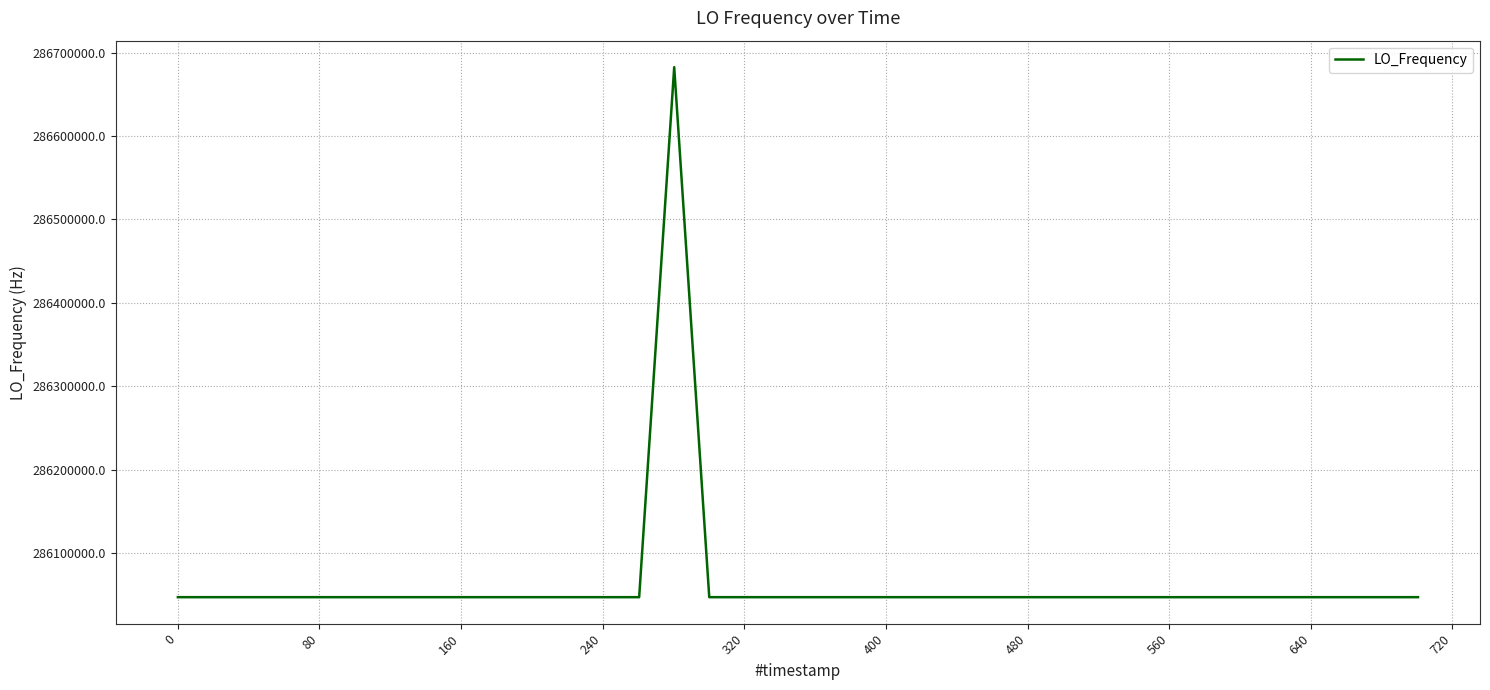

True or false: the data has more than 1 interior local peaks.

True